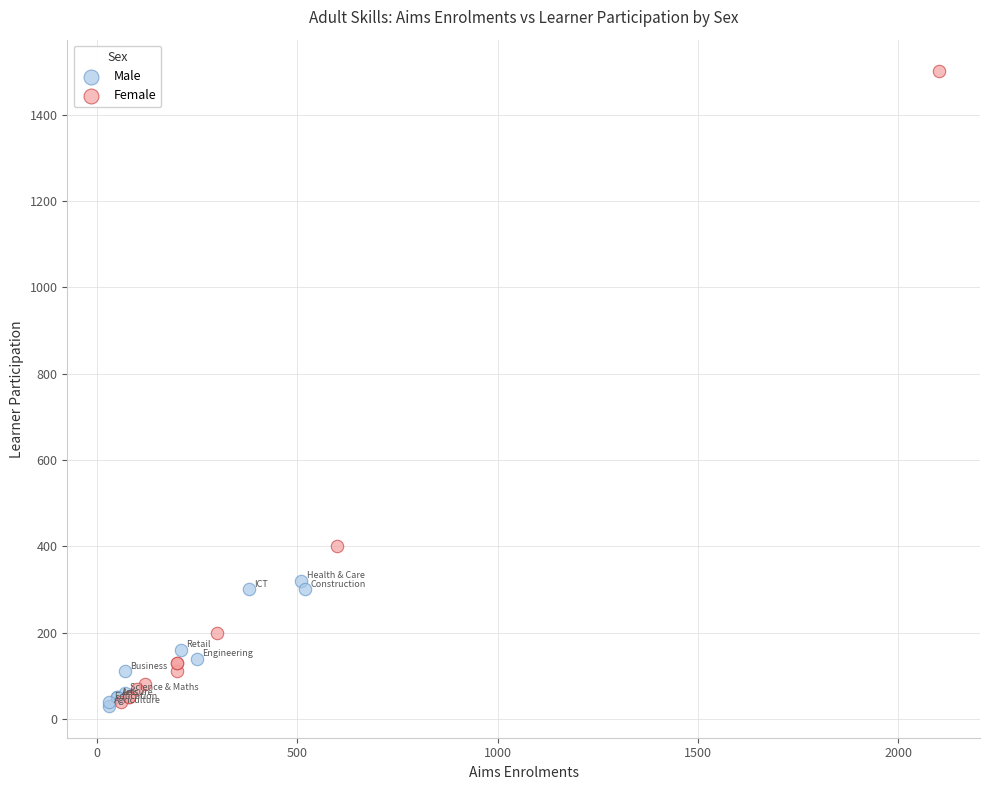

Which series has the widest spread of Y values?

Female